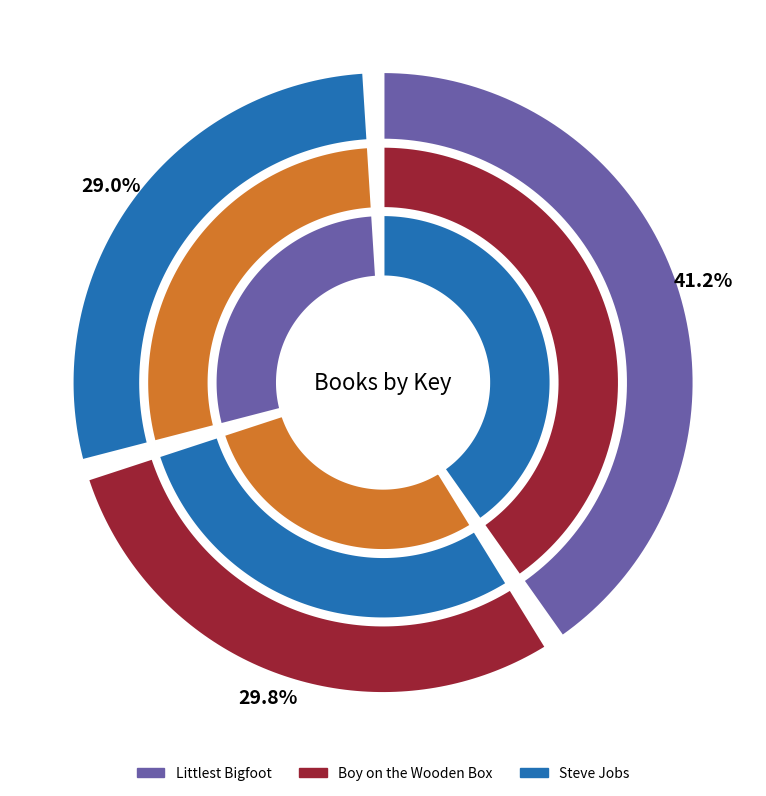

Rank the categories by value from lowest to highest.

Steve Jobs, Boy on the Wooden Box, Littlest Bigfoot